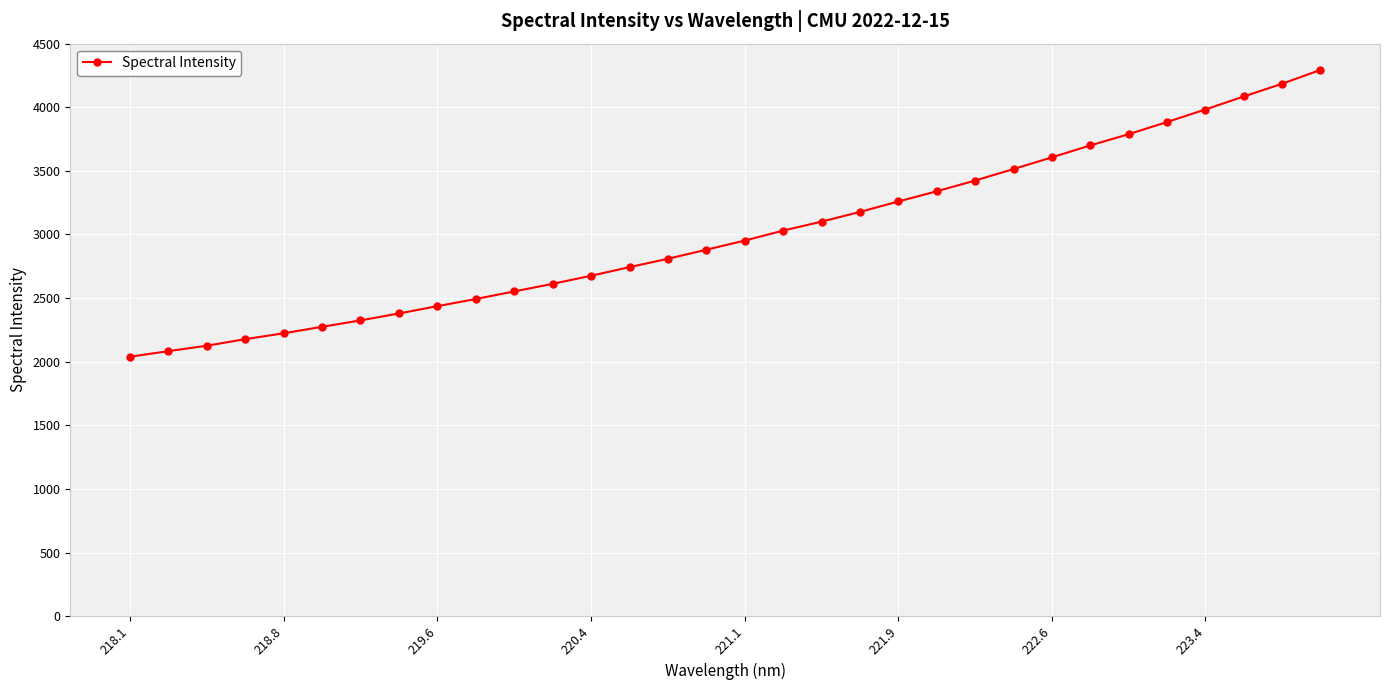

What is the average value?

3004.7